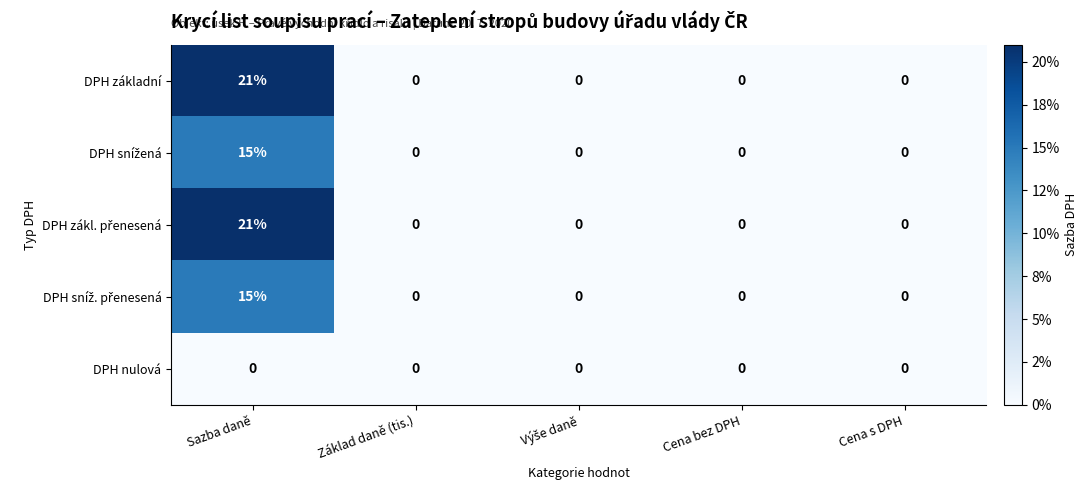

What is the greatest value displayed?

21